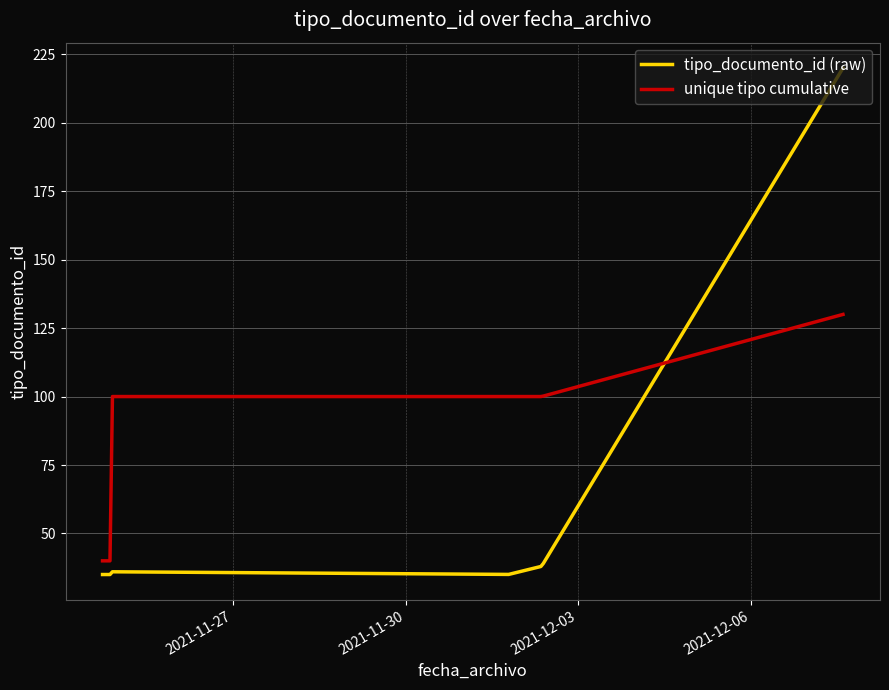

Rank the series by their maximum value, from lowest to highest.

unique tipo cumulative, tipo_documento_id (raw)